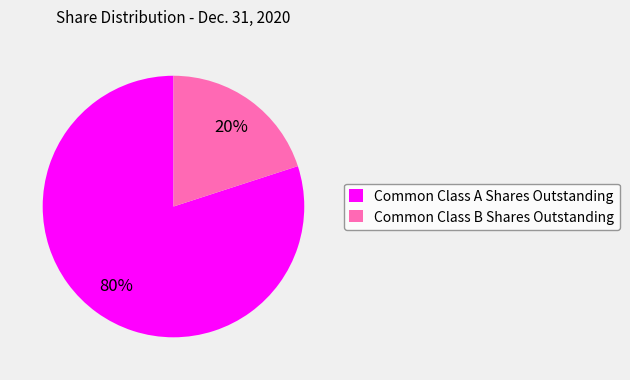

What is the ratio of the value at Common Class A Shares Outstanding to the value at Common Class B Shares Outstanding?

4.0